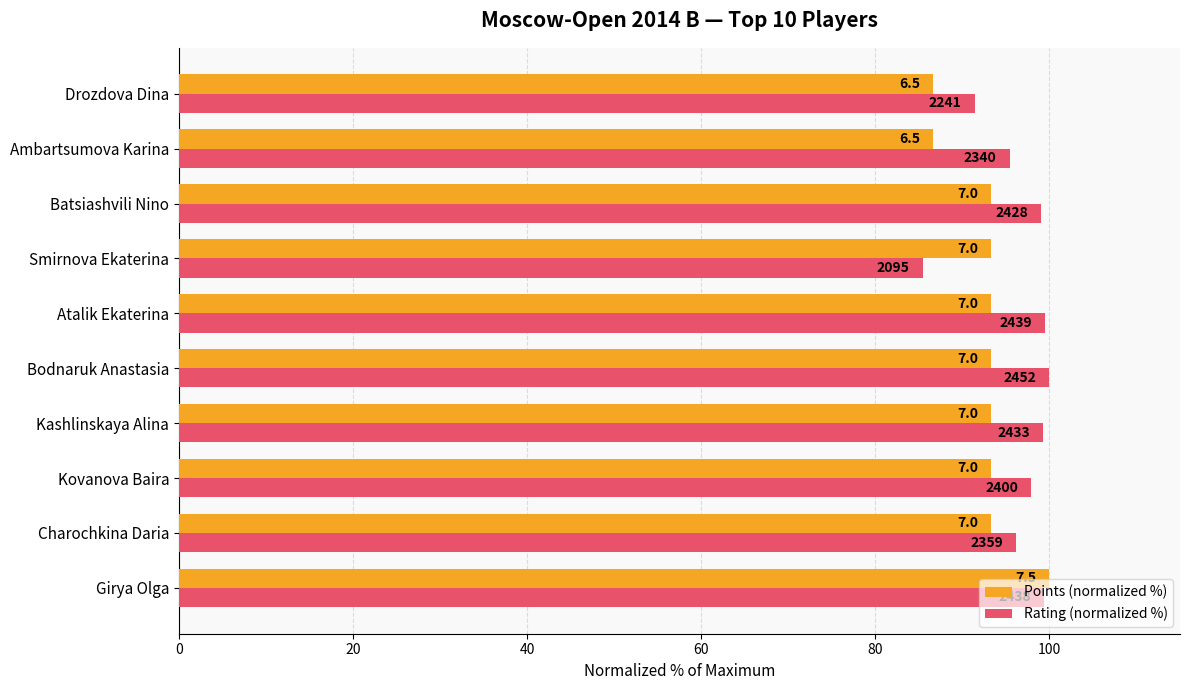

What is the greatest value displayed?

100.0